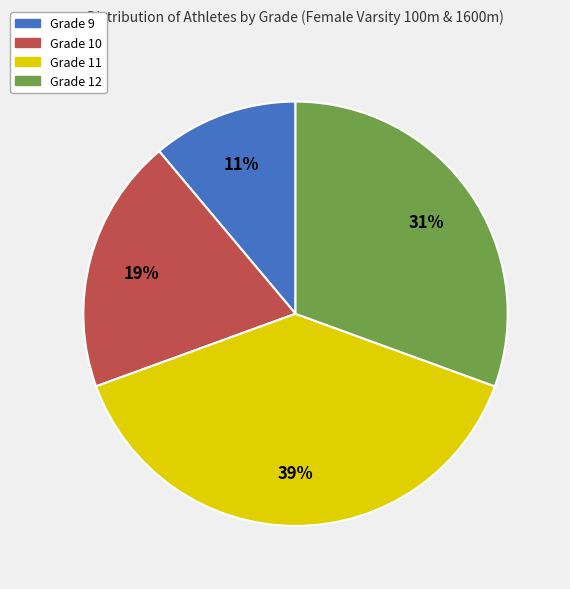

To the nearest percent, what is the combined percentage of Grade 9 and Grade 11?

50%